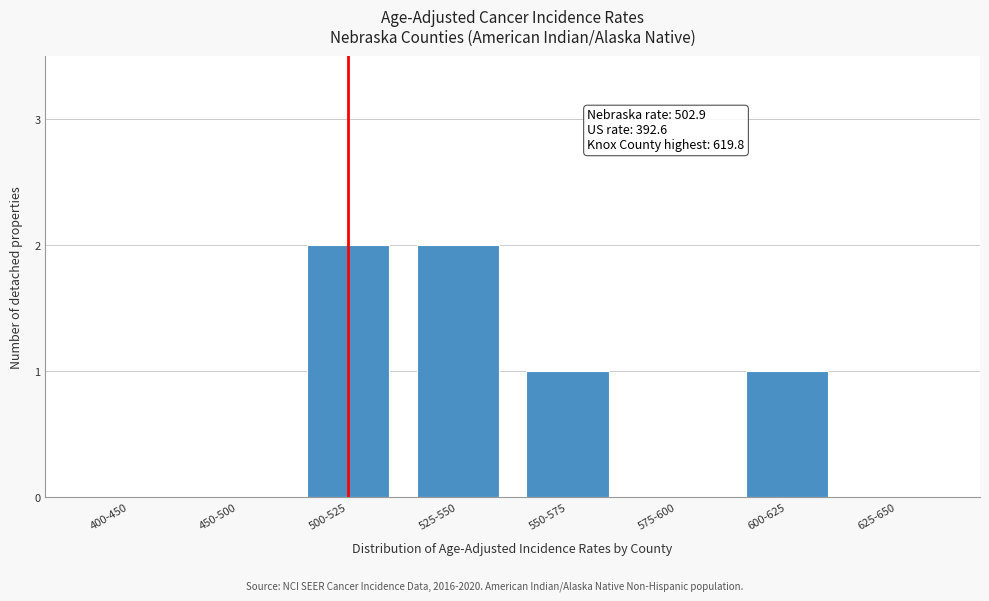

Reading left to right, list all the values displayed in this chart.

400-450=0	450-500=0	500-525=2	525-550=2	550-575=1	575-600=0	600-625=1	625-650=0